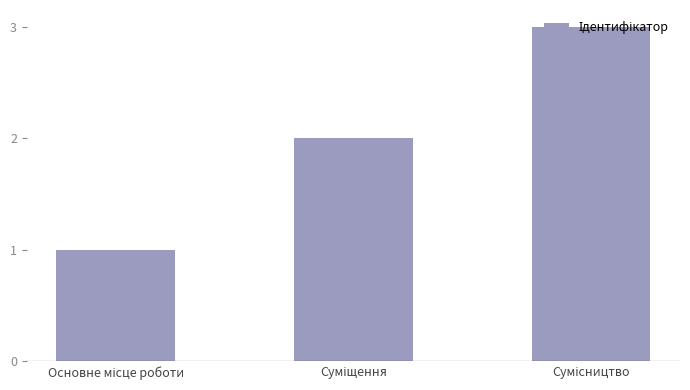

Reading left to right, list all the values displayed in this chart.

1	2	3